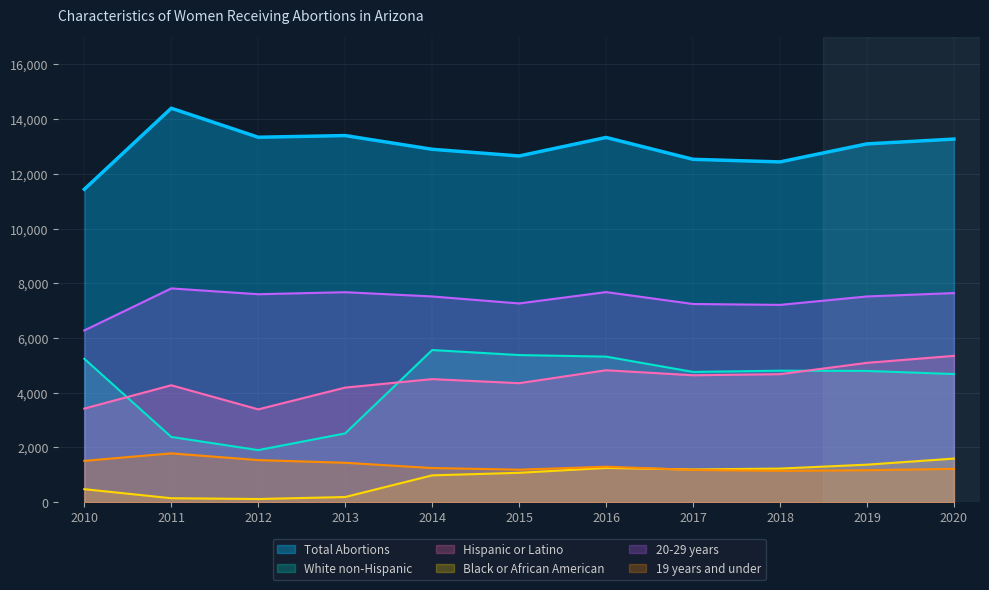

The Hispanic or Latino series shows 6022 at 2012. True or false?

False